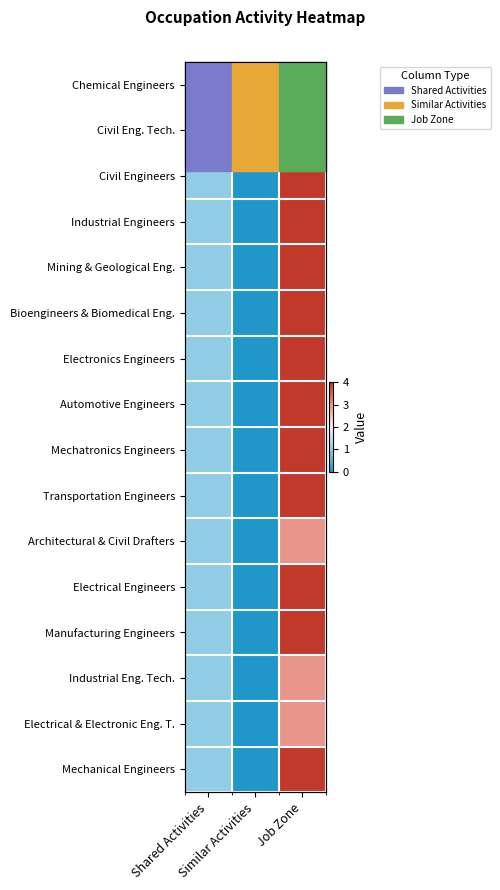

At Similar Activities, list the series in order from smallest to largest.

Chemical Engineers, Civil Eng. Tech., Civil Engineers, Industrial Engineers, Mining & Geological Eng., Bioengineers & Biomedical Eng., Electronics Engineers, Automotive Engineers, Mechatronics Engineers, Transportation Engineers, Architectural & Civil Drafters, Electrical Engineers, Manufacturing Engineers, Industrial Eng. Tech., Electrical & Electronic Eng. T., Mechanical Engineers